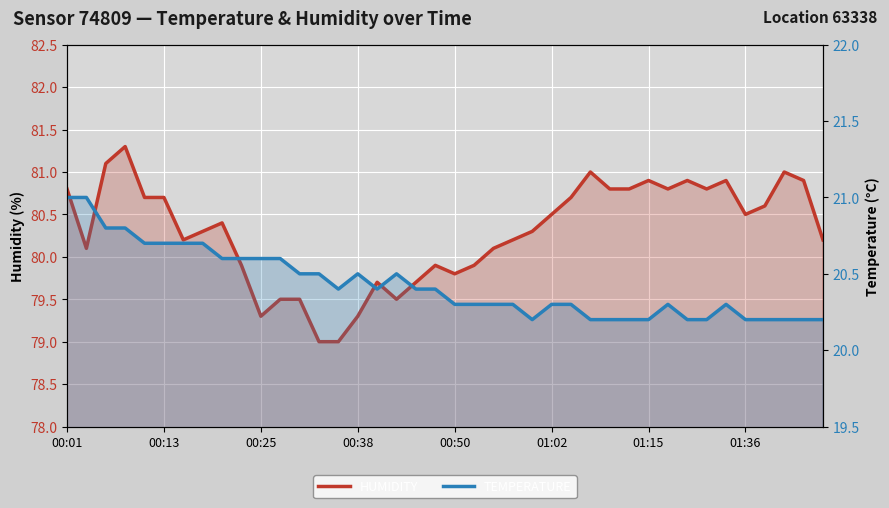

At how many categories does at least one series exceed 56?

40